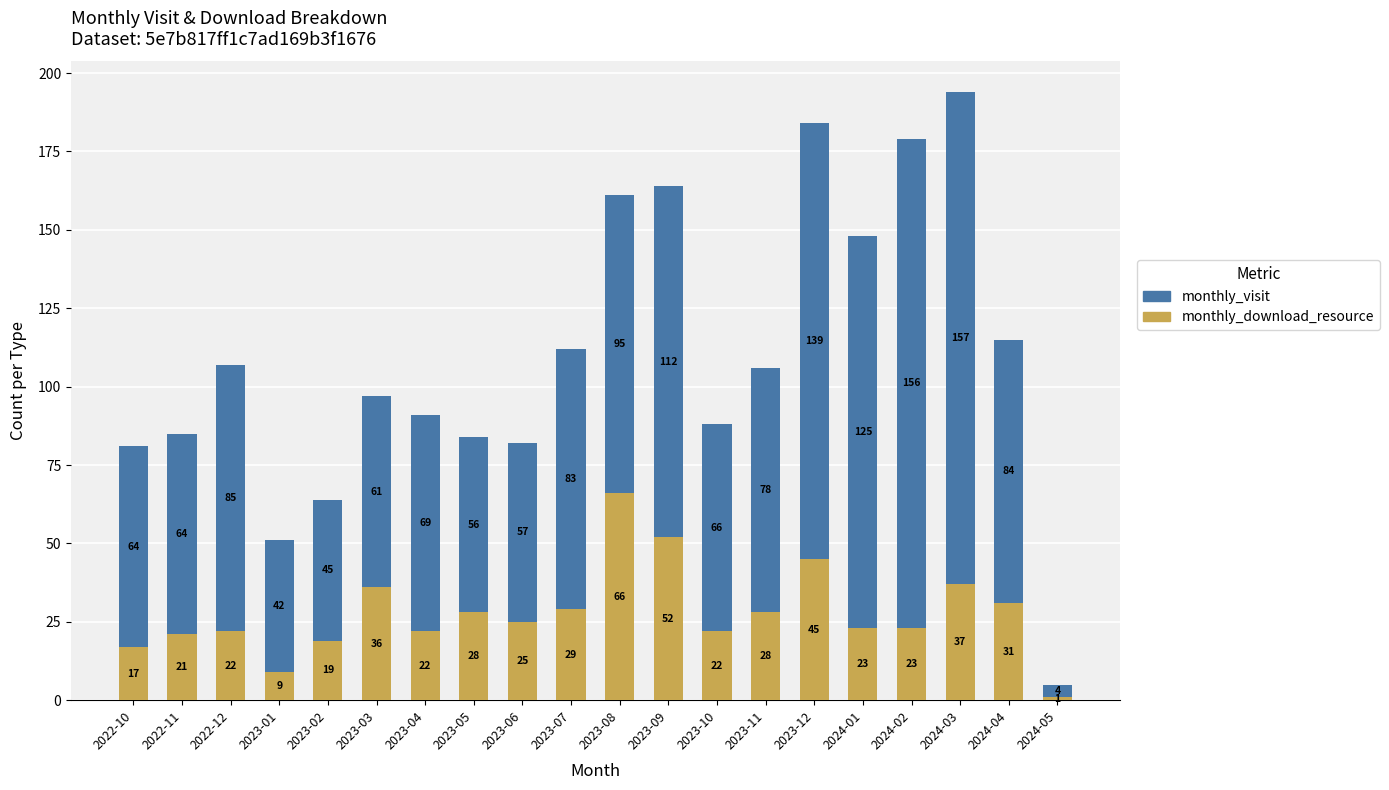

At which label does monthly_download_resource reach its peak?

2023-08